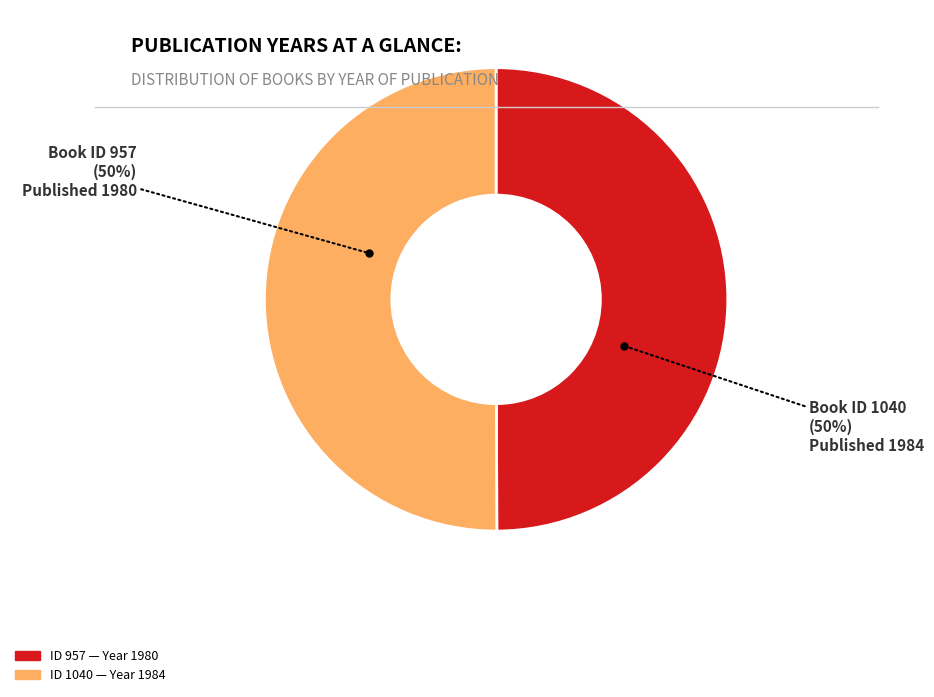

To the nearest percent, what is the average slice percentage?

50%